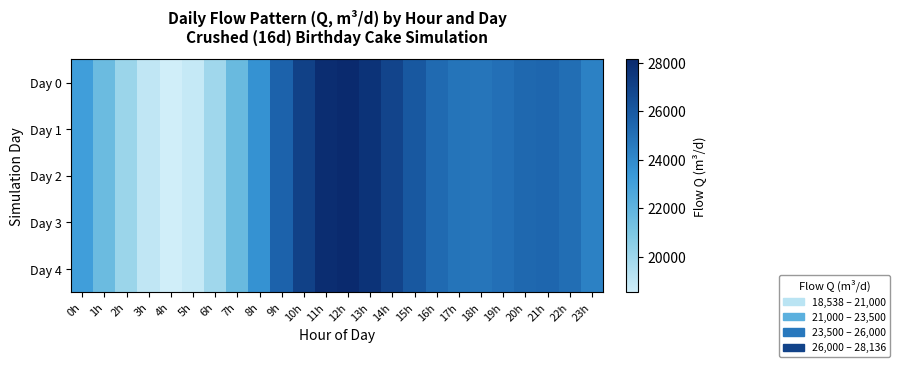

At which category is the sum across all series the highest?

12h